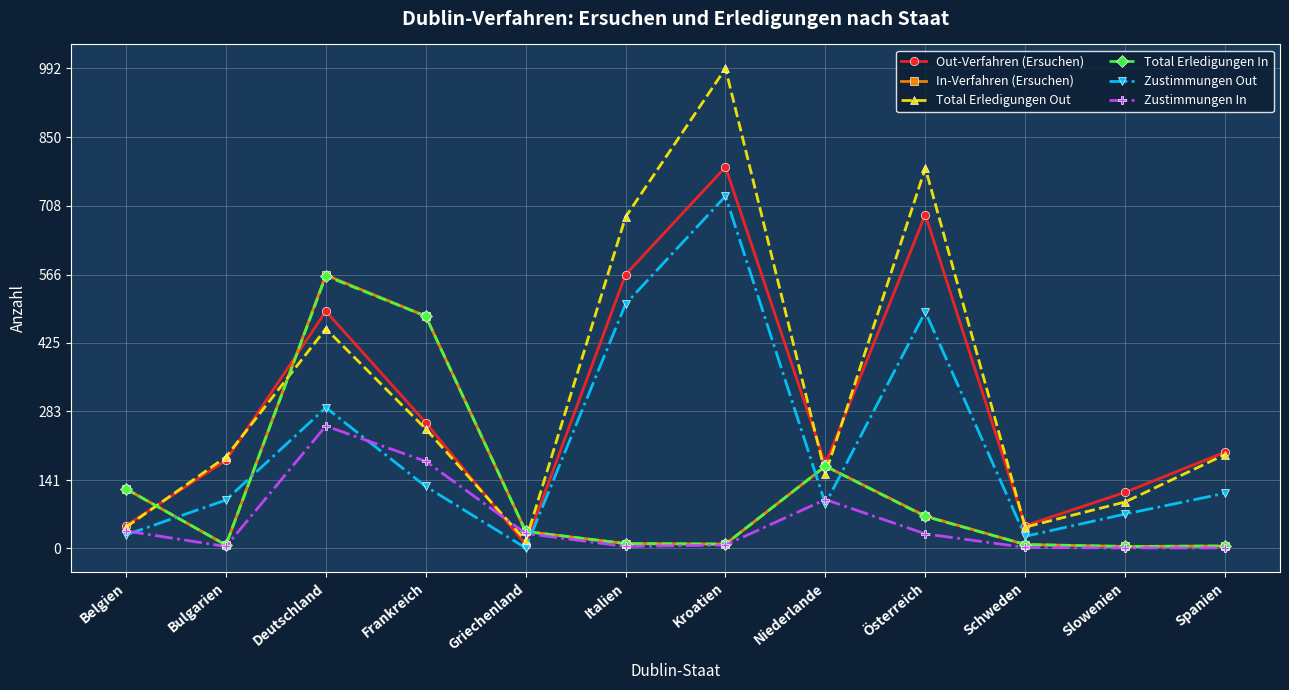

True or false: Zustimmungen In has more than 1 points higher than both neighbors.

True